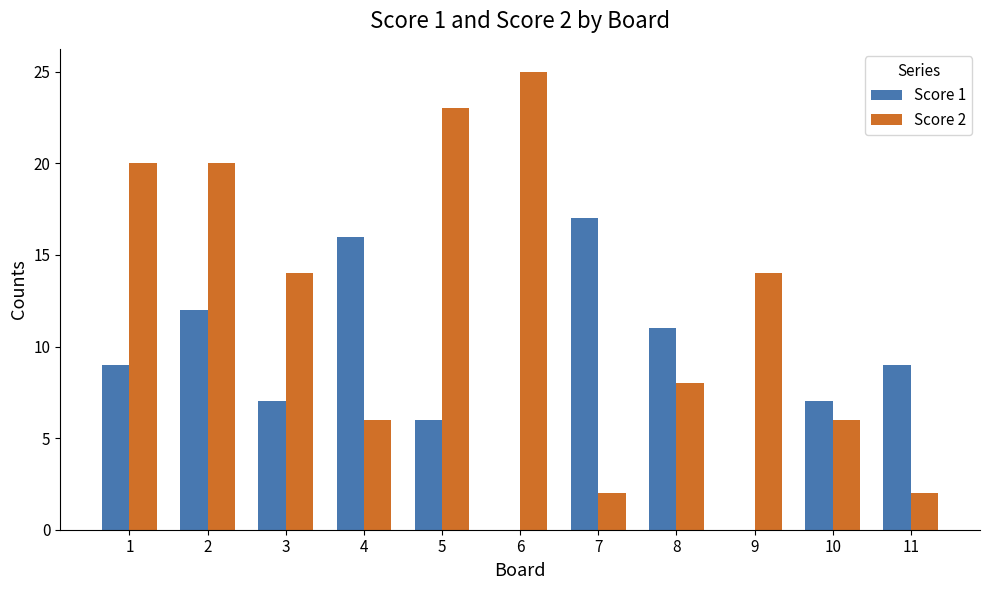

The value of Score 2 at 4 is 2. True or false?

False